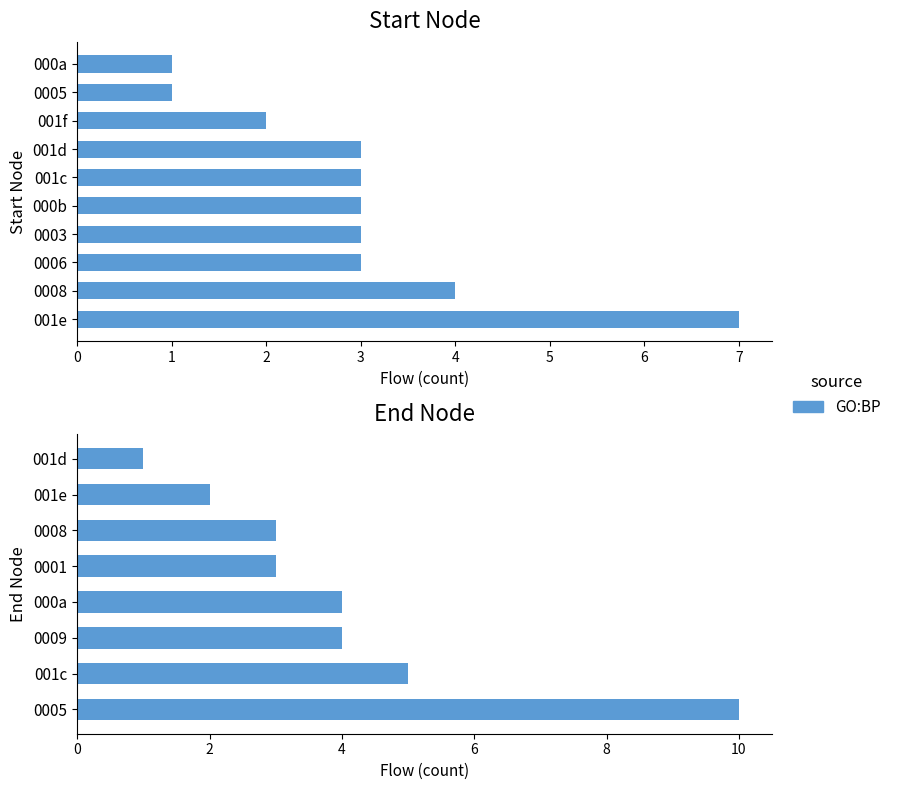

What is the sum of the values at 001d and 0001?

4